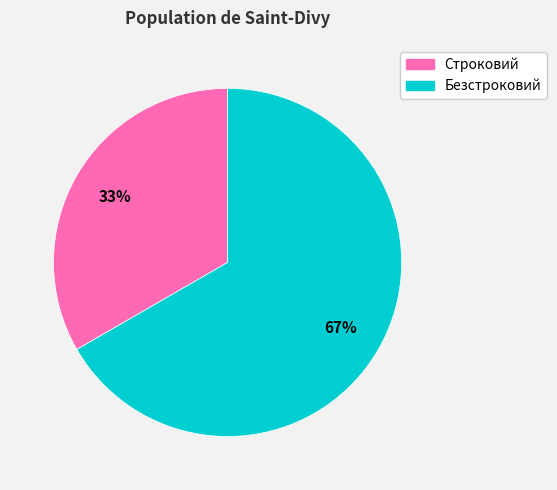

True or false: Безстроковий accounts for 74% of the total.

False